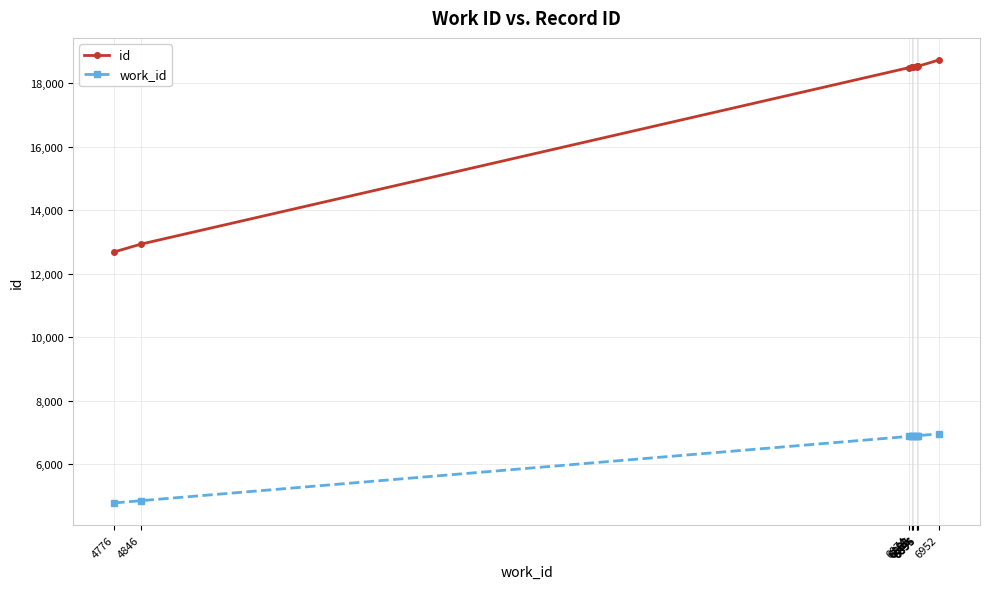

True or false: id has a value of 9585 at 6874.

False